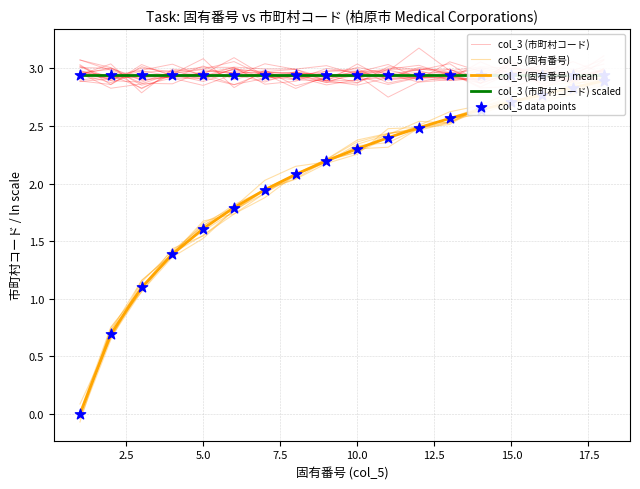

Which series reaches the maximum Y coordinate?

col_3 (市町村コード)